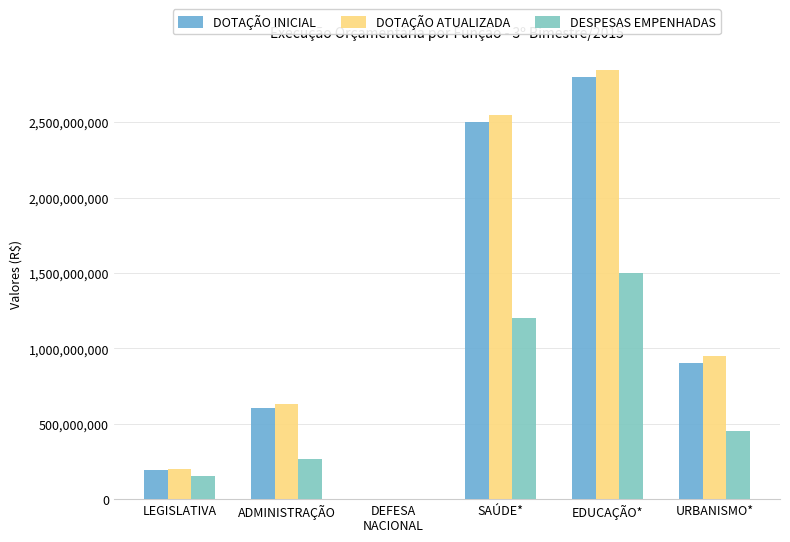

Read the DESPESAS EMPENHADAS value at EDUCAÇÃO*.

1500000000.0